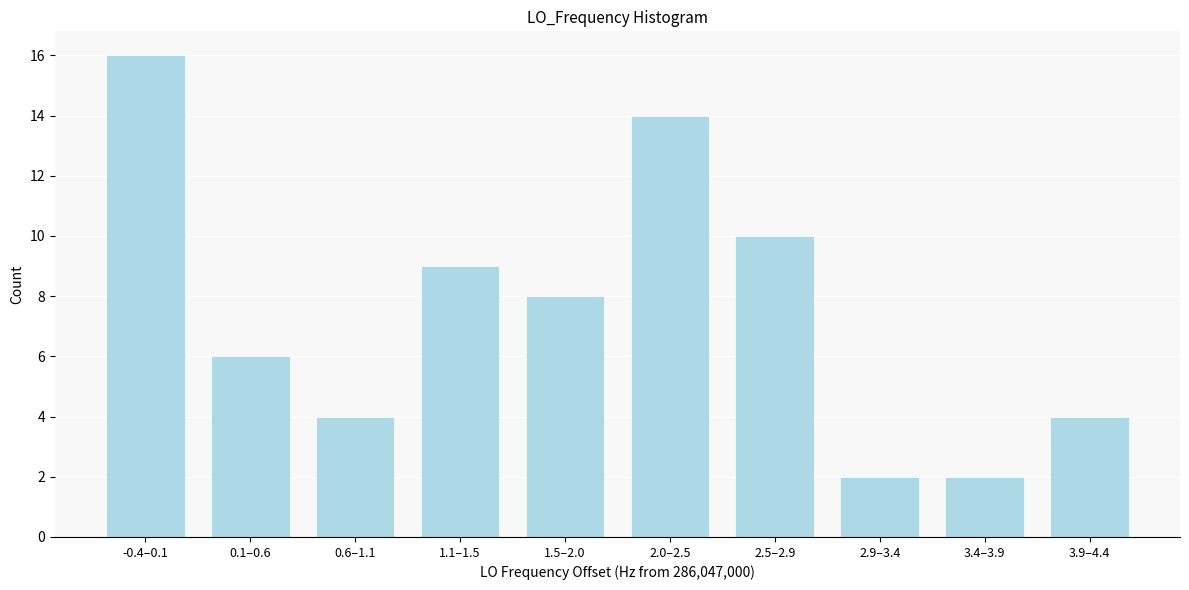

Reading right to left, what are all the values shown in this chart?

4	2	2	10	14	8	9	4	6	16